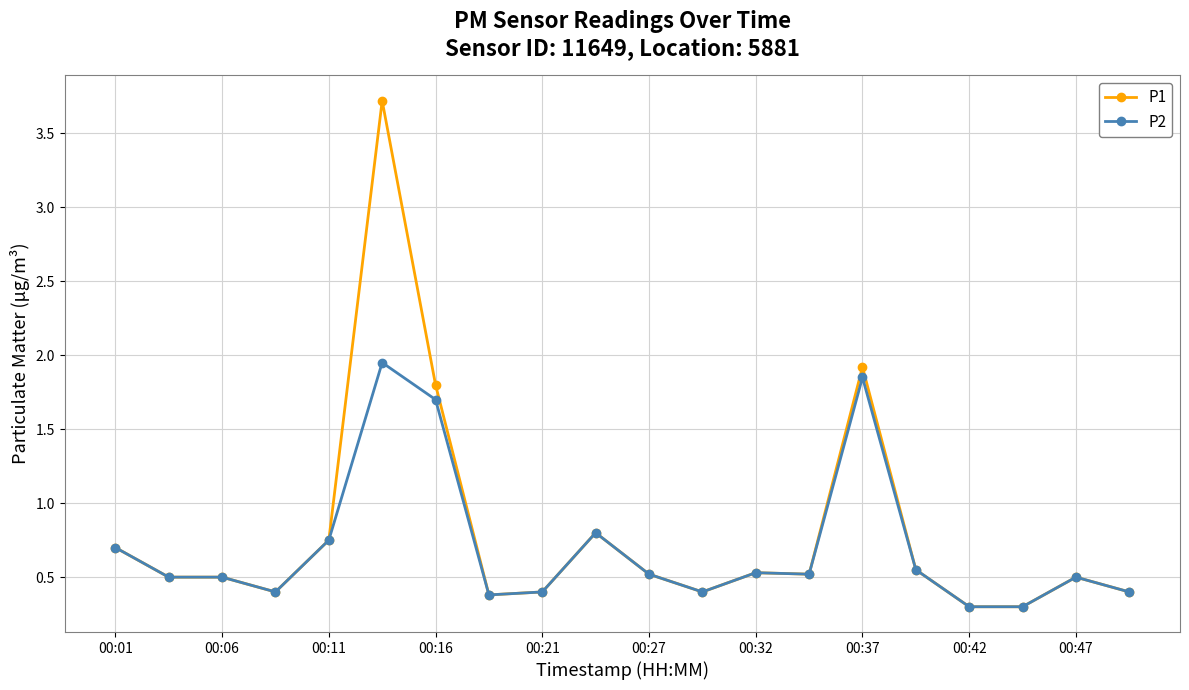

What is the maximum value shown in the chart?

3.7